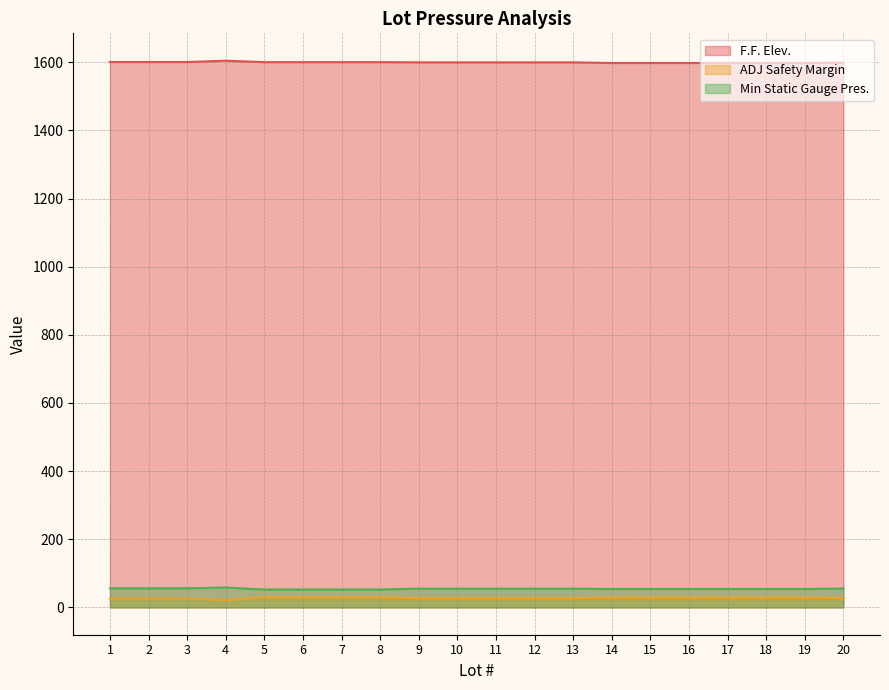

At 2, list the series in order from largest to smallest.

F.F. Elev., Min Static Gauge Pres., ADJ Safety Margin